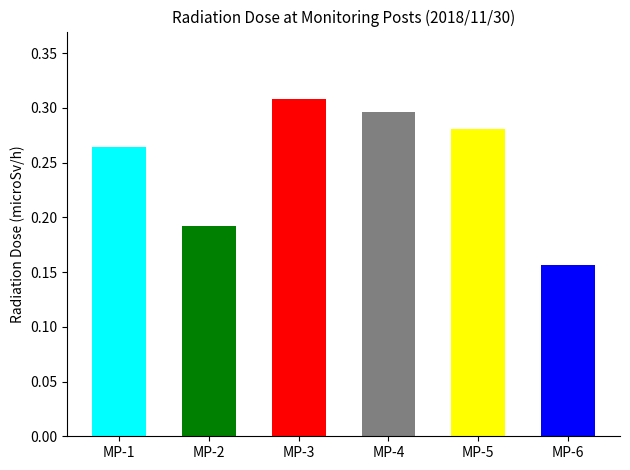

The chart shows a value of 0.3 at MP-3. True or false?

True